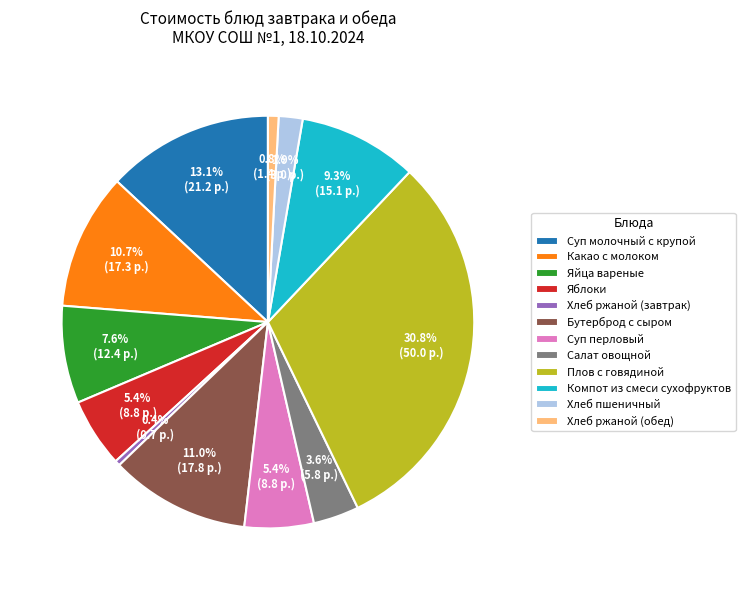

To the nearest percent, what is the combined percentage of Хлеб пшеничный and Яблоки?

7%